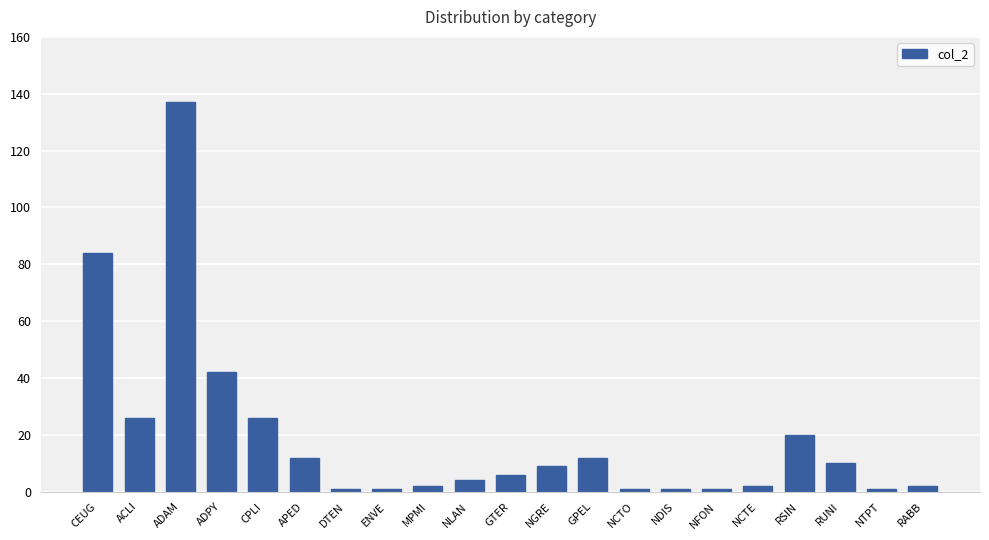

What is the label of the 10th bar from the left?

NLAN